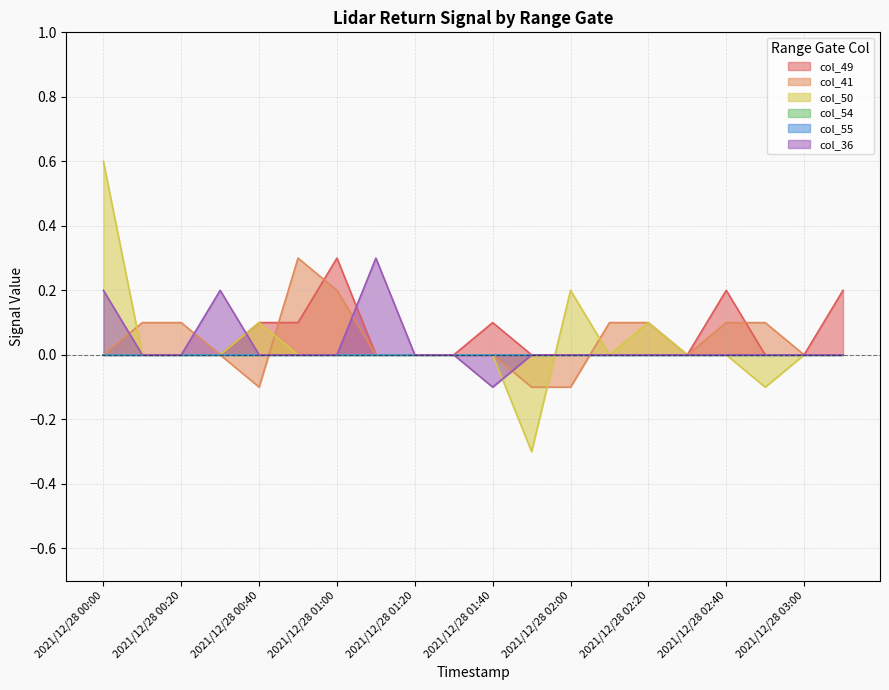

Does the chart have visible grid lines?

Yes